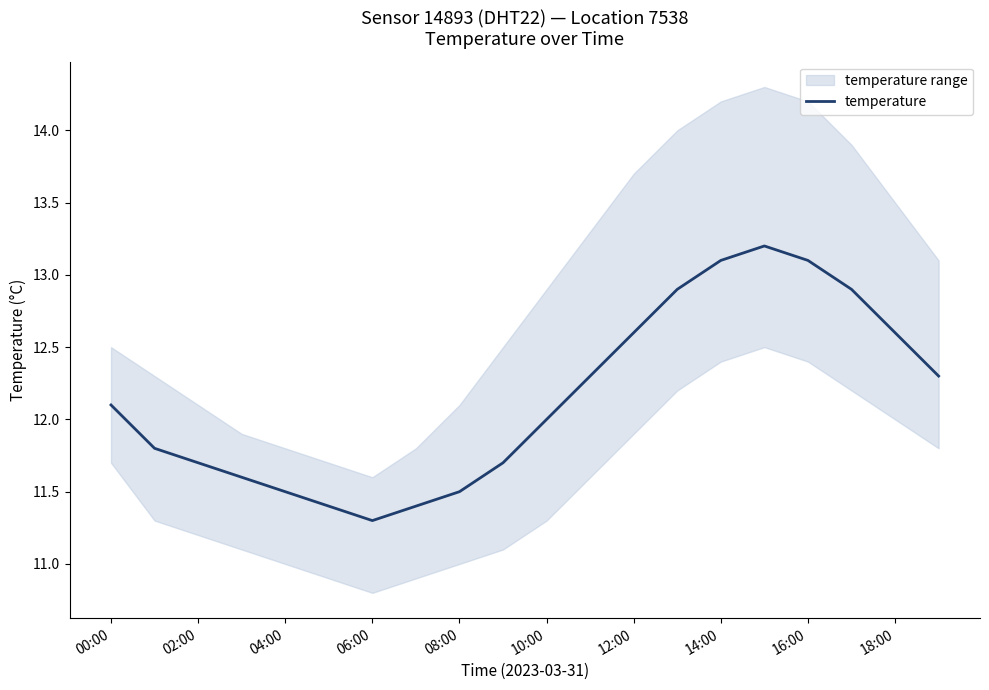

The value of temperature at 06:00 is 11.3. True or false?

True